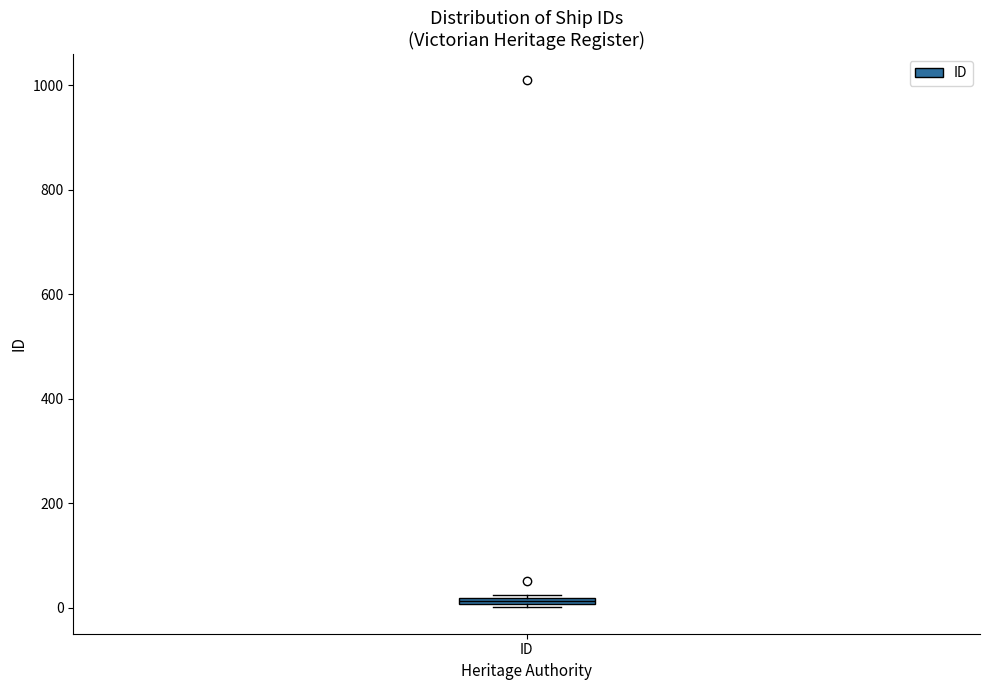

Where is the lower edge of the box for ID on the y-axis? The values are not printed on the chart, so give them approximately, as read against the axis.

0